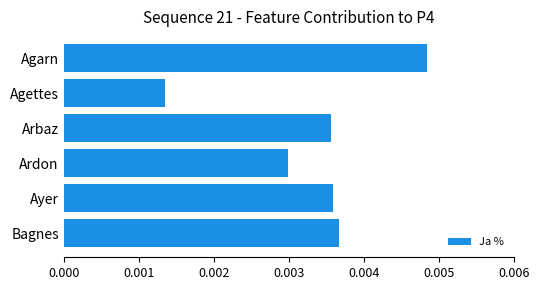

What is the label of the 5th bar from the top?

Ayer